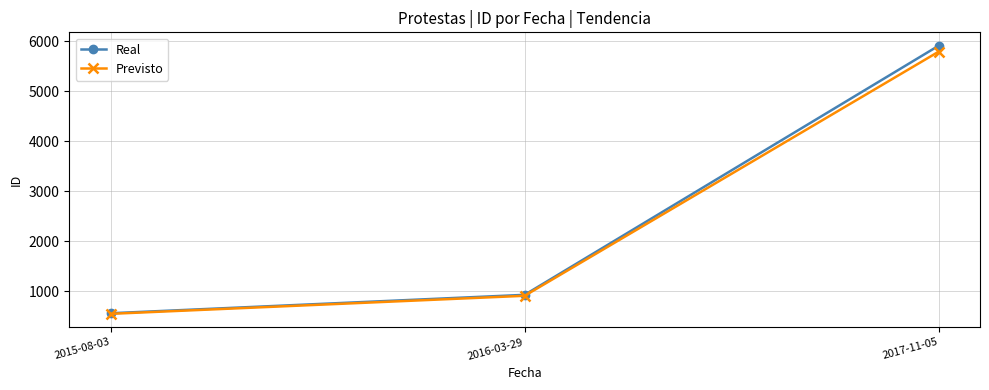

What is the spread (max minus min) of values at 2017-11-05?

119